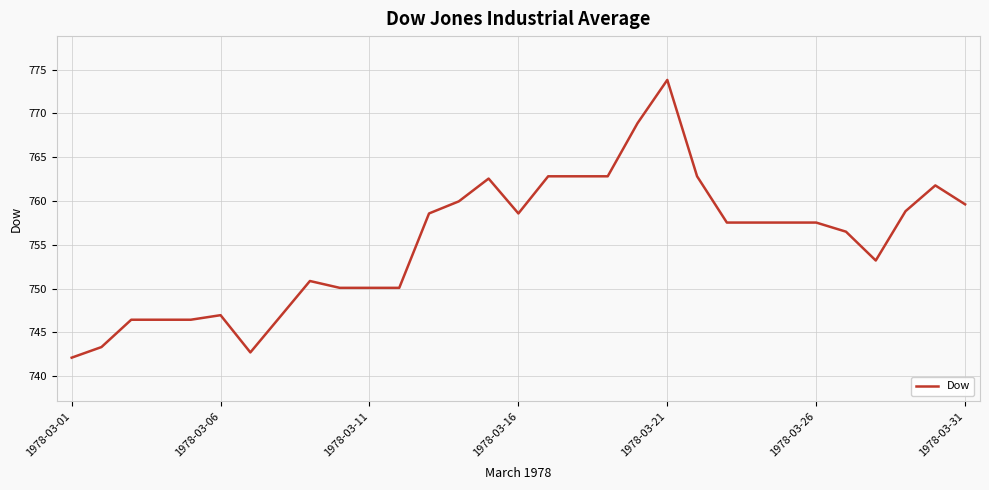

How many lines are shown in the chart?

1